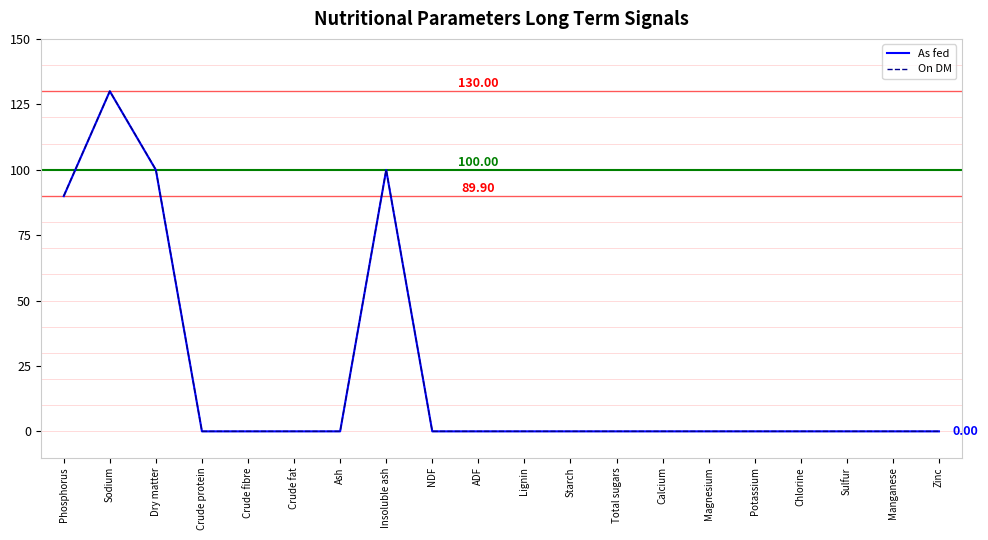

What is the difference between the second highest and minimum values in the As fed series?

99.9